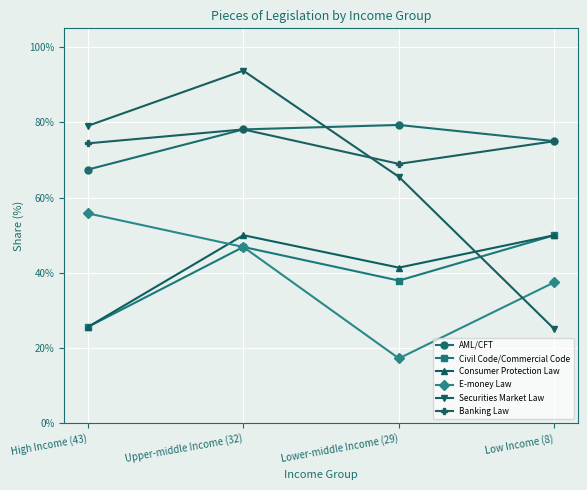

At which category does Civil Code/Commercial Code reach its first local valley?

Lower-middle Income (29)